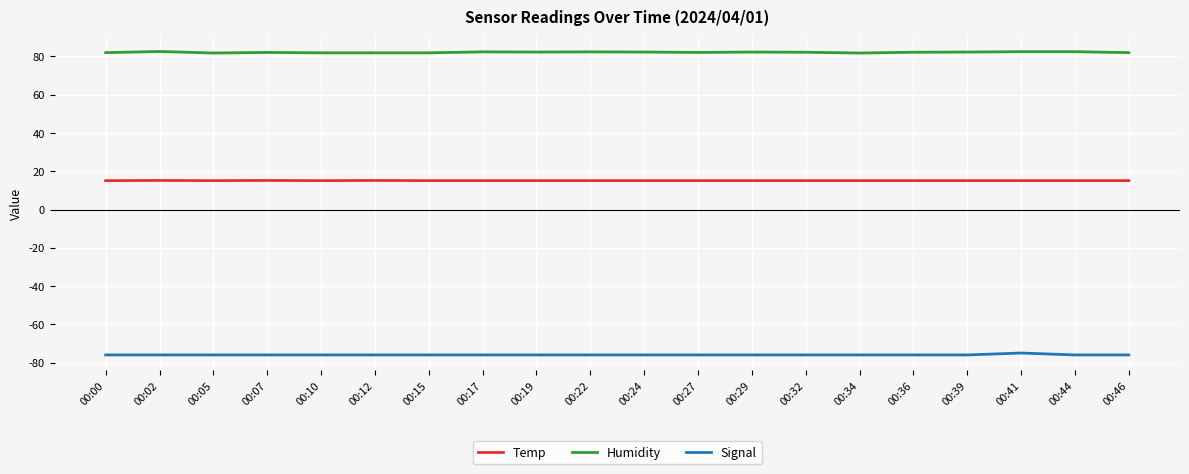

What is the difference between the Humidity values at 00:32 and 00:17?

0.2